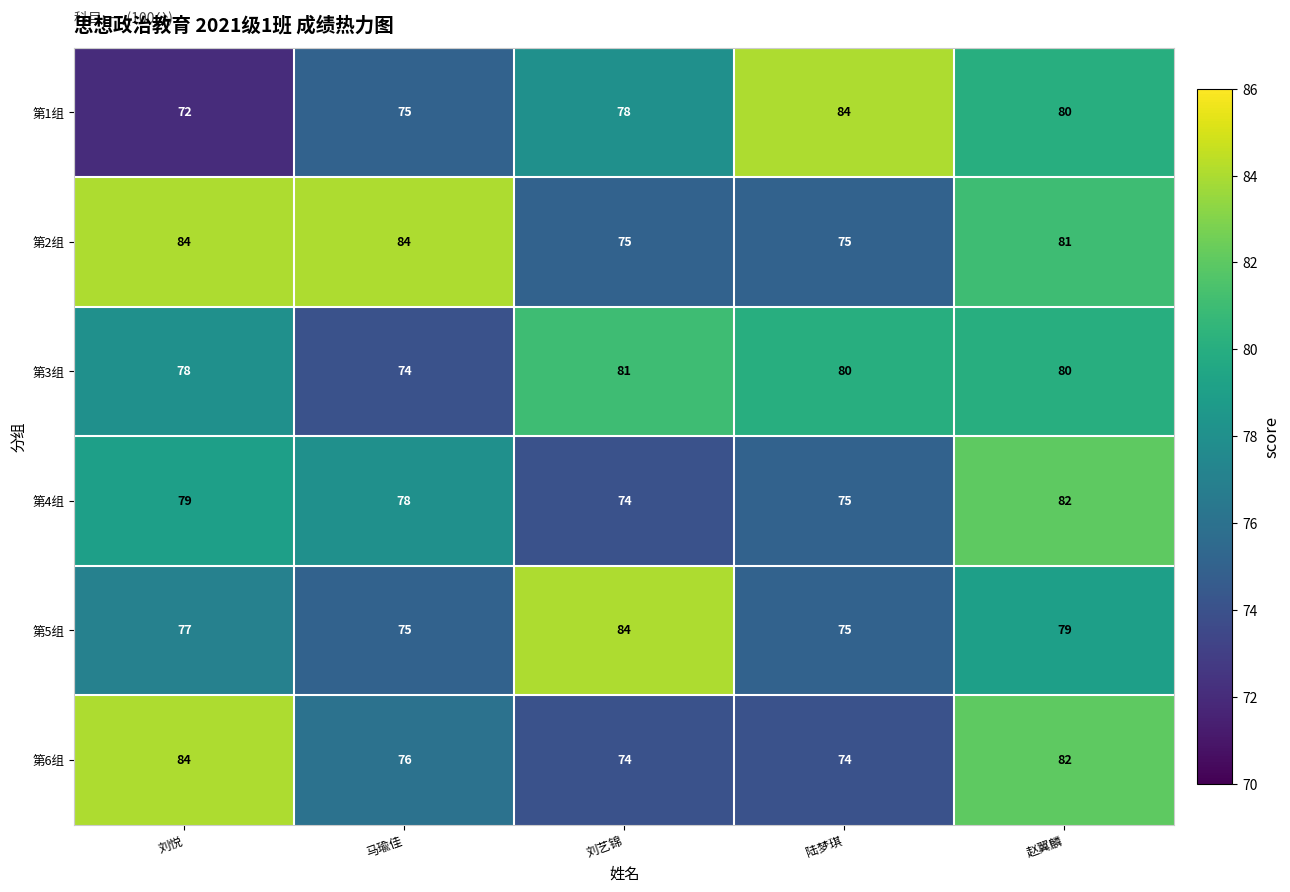

What is the total value across all series at 陆梦琪?

463